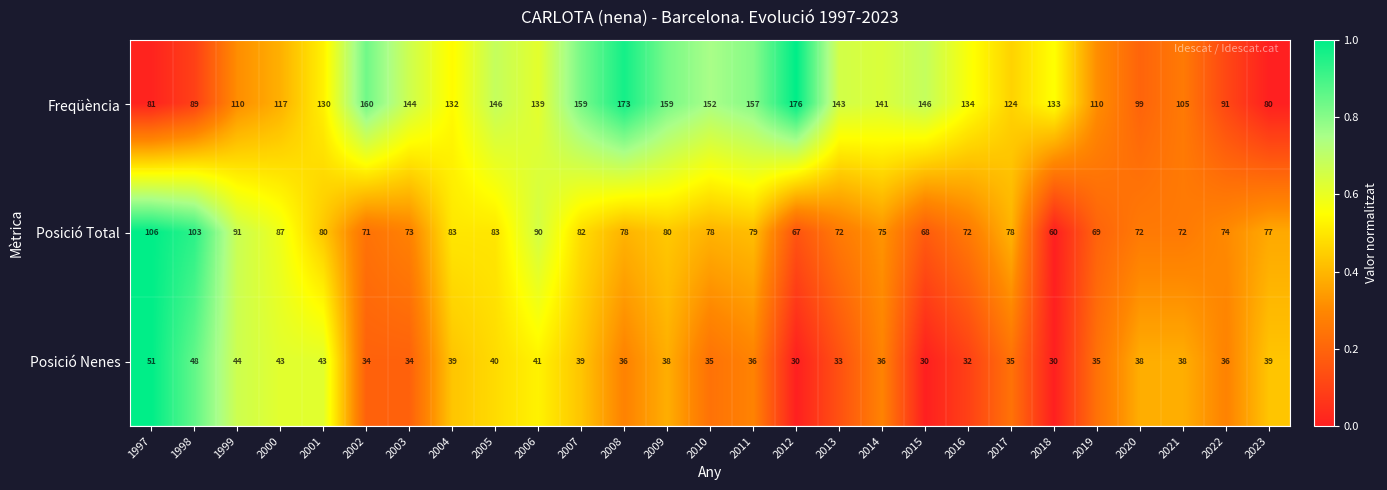

Which category has the highest value in the Posició Total series?

1997